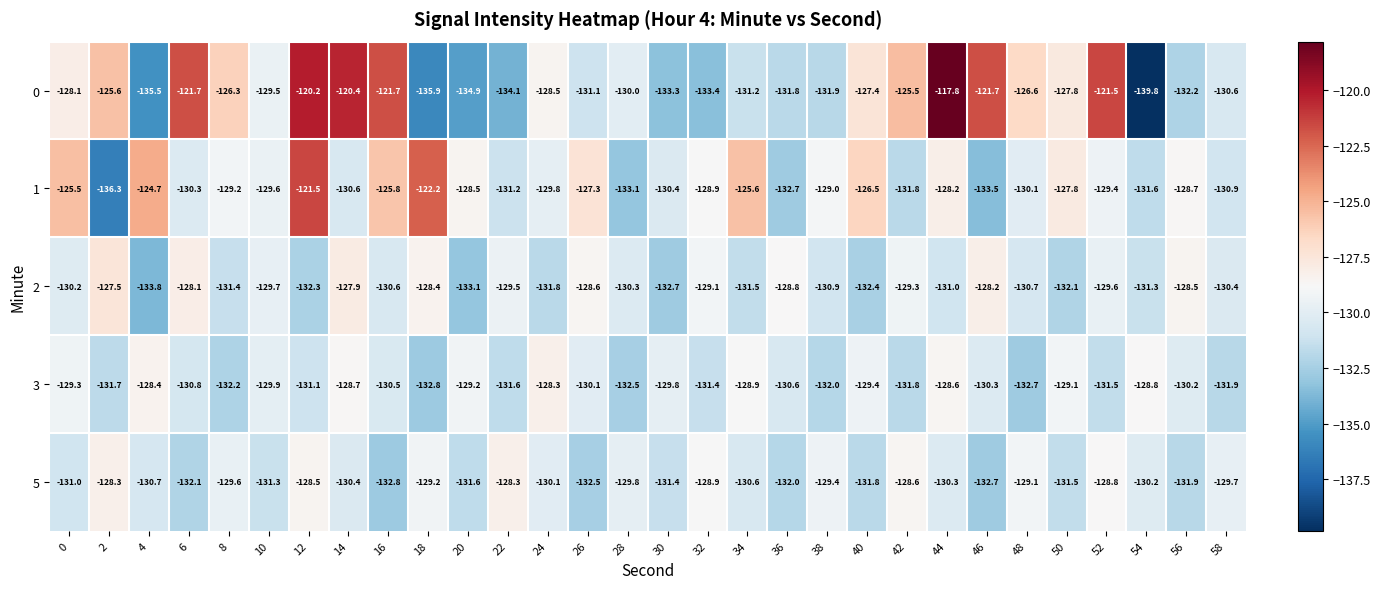

Rank the series at 26 from lowest to highest value.

5, 0, 3, 2, 1